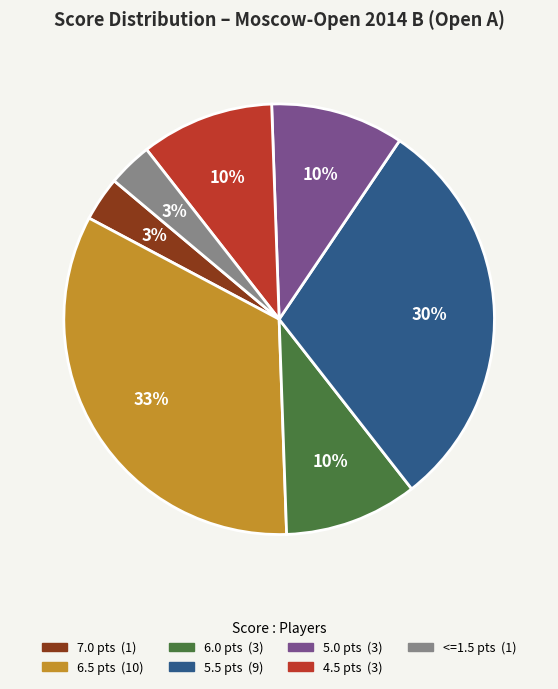

Is there a majority slice in this chart?

No